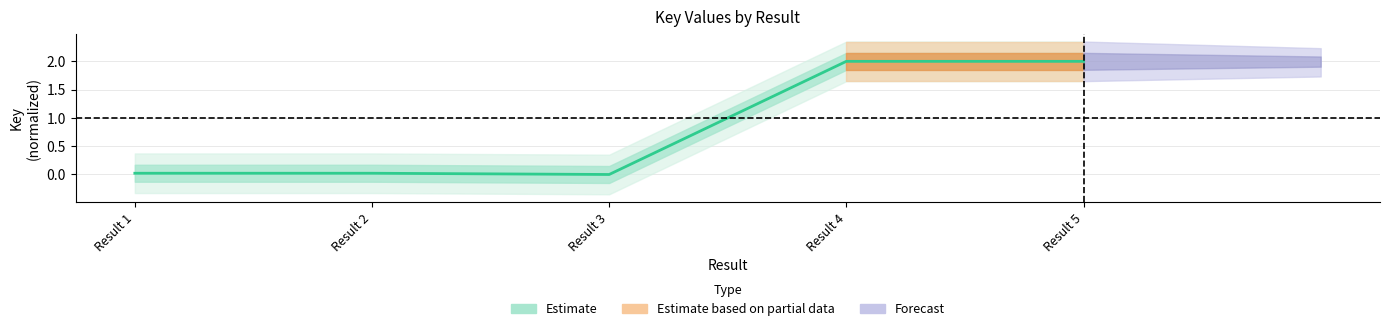

How many positive values are there?

4